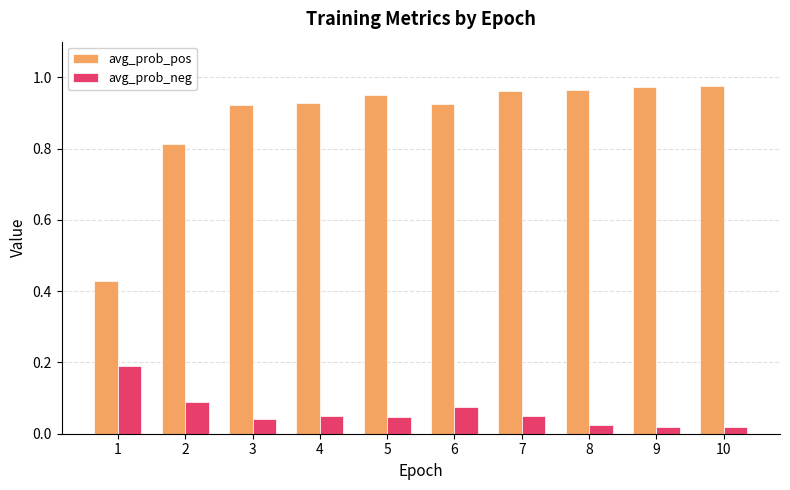

How many categories are shown in the chart?

10